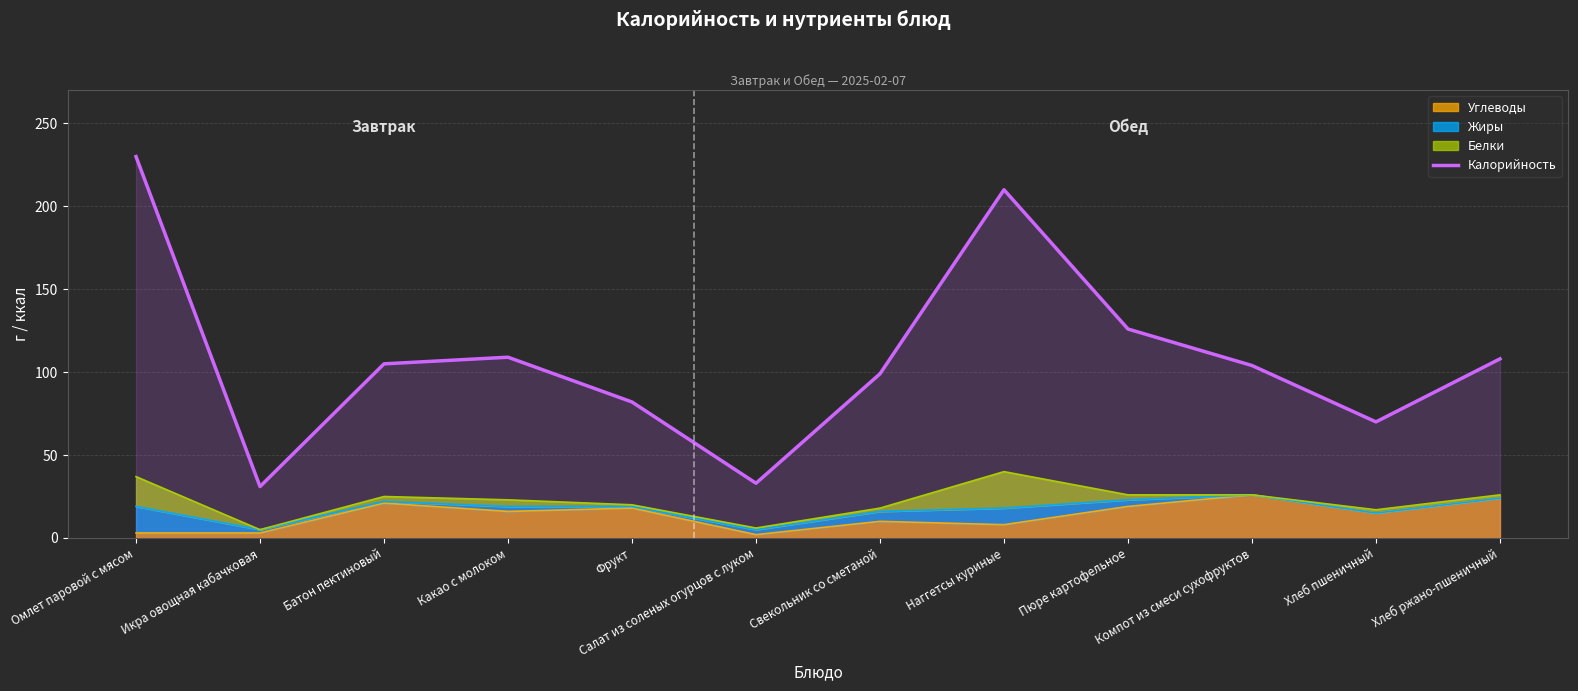

Is it true that the value at Батон пектиновый is 34?

False